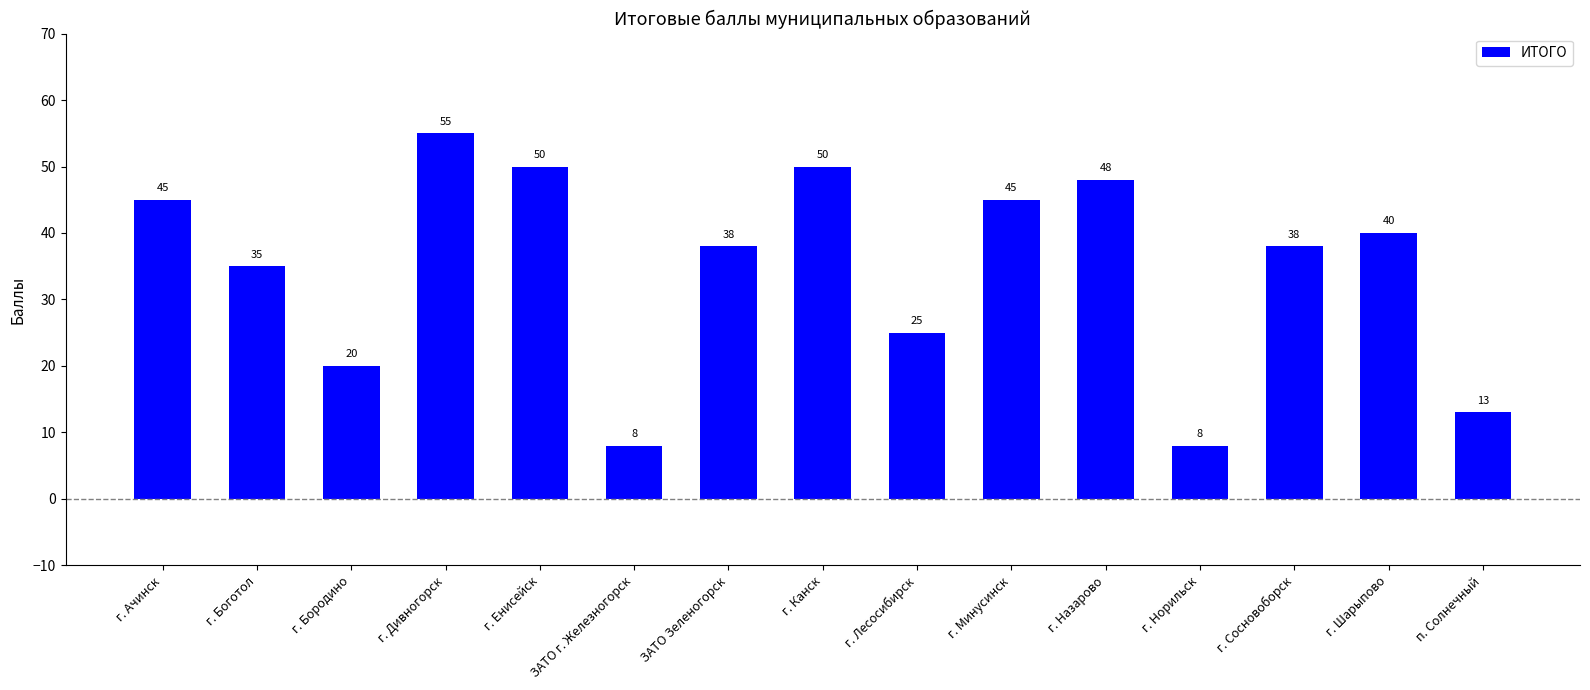

What is the average value?

35